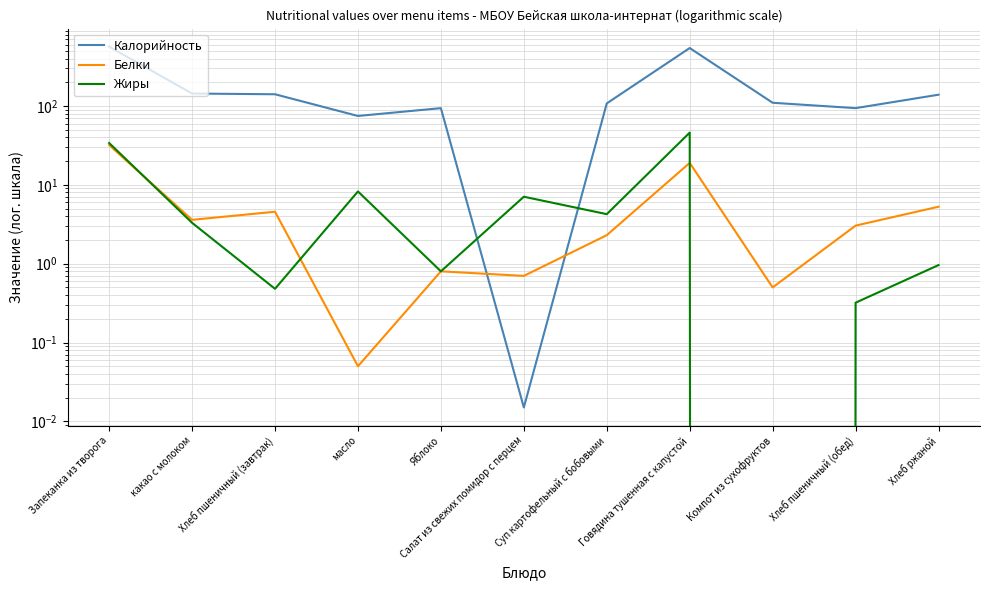

At which label does Калорийность reach its peak?

Запеканка из творога